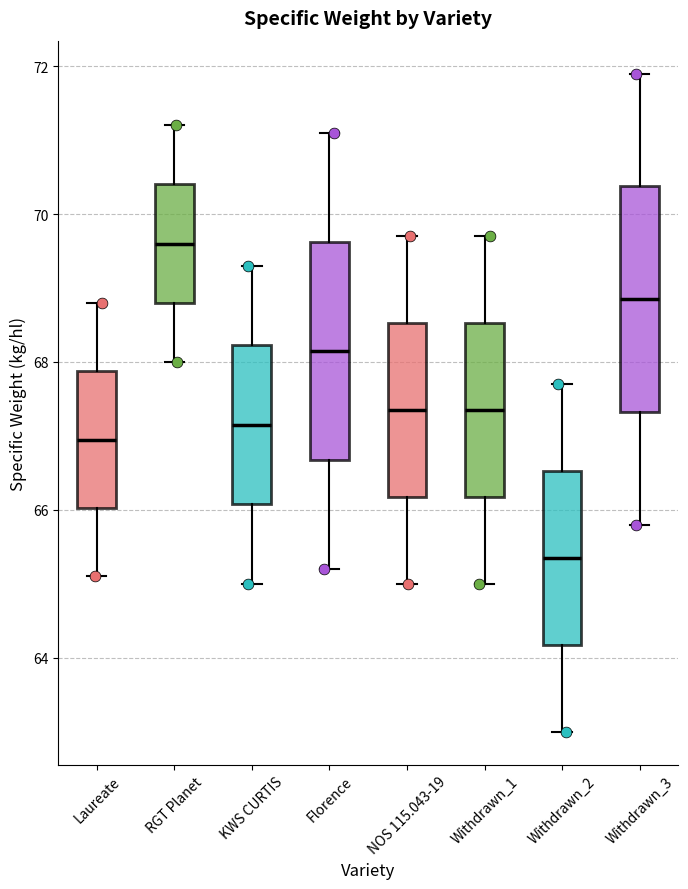

Where is the upper edge of the box for Withdrawn_3 on the y-axis? The values are not printed on the chart, so give them approximately, as read against the axis.

70.4